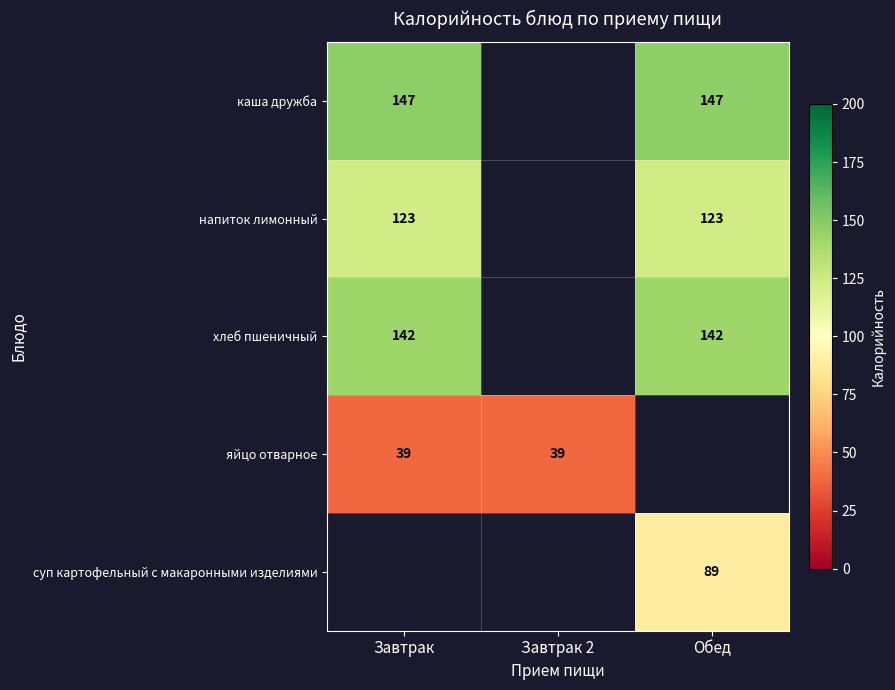

At which category does the chart reach its minimum across all series?

Завтрак